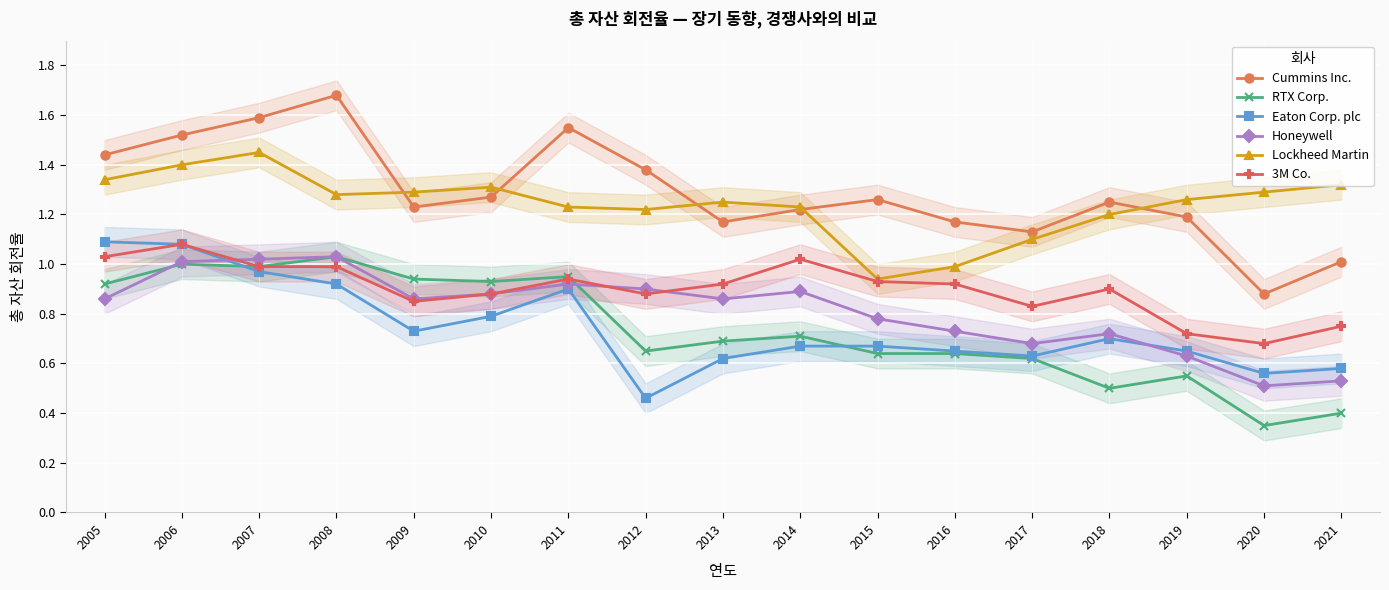

What is the difference between the RTX Corp. values at 2019 and 2017?

0.1